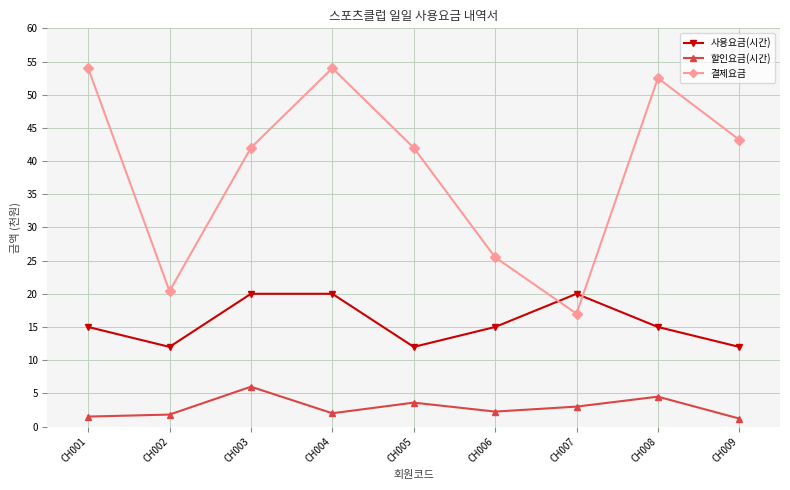

At CH009, list the series in order from largest to smallest.

결제요금, 사용요금(시간), 할인요금(시간)